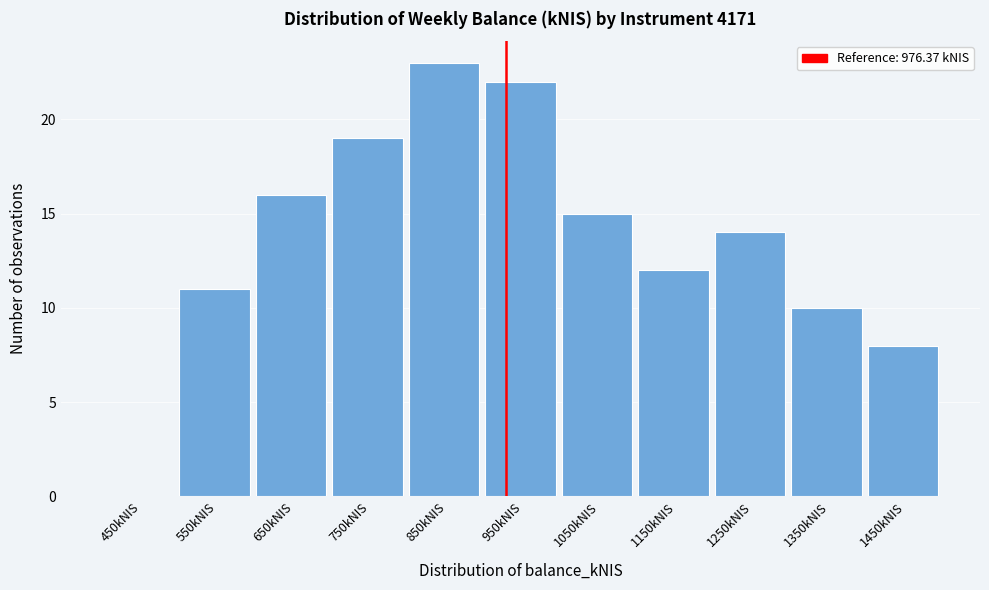

Reading right to left, extract all data points from this chart.

1450kNIS=8	1350kNIS=10	1250kNIS=14	1150kNIS=12	1050kNIS=15	950kNIS=22	850kNIS=23	750kNIS=19	650kNIS=16	550kNIS=11	450kNIS=0